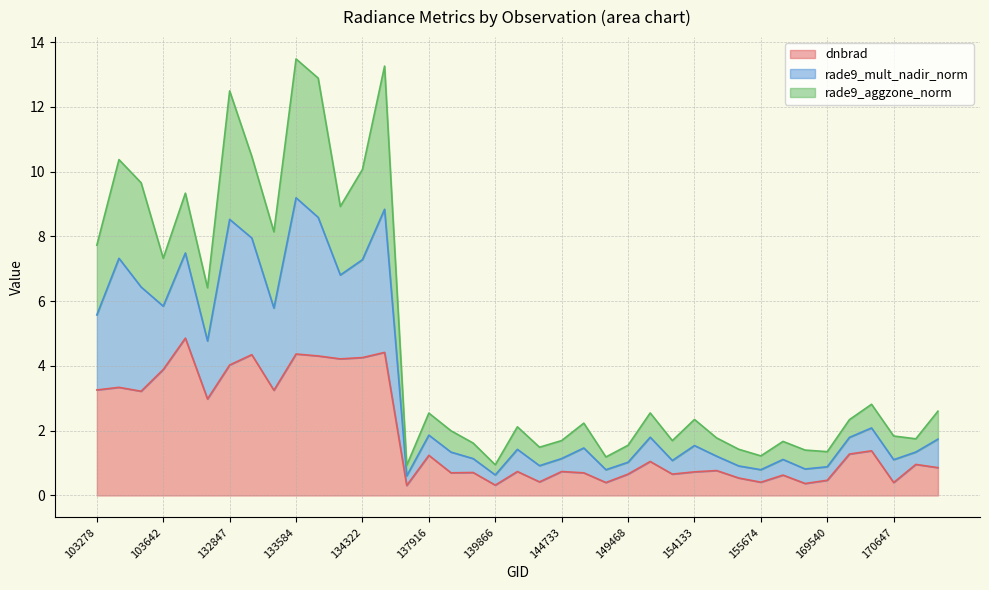

At which category is the sum across all series the highest?

133584